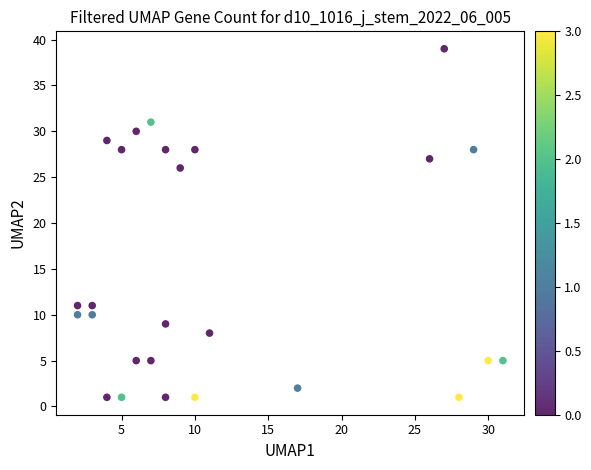

What Y value in the scatter plot is closest to 20?

26